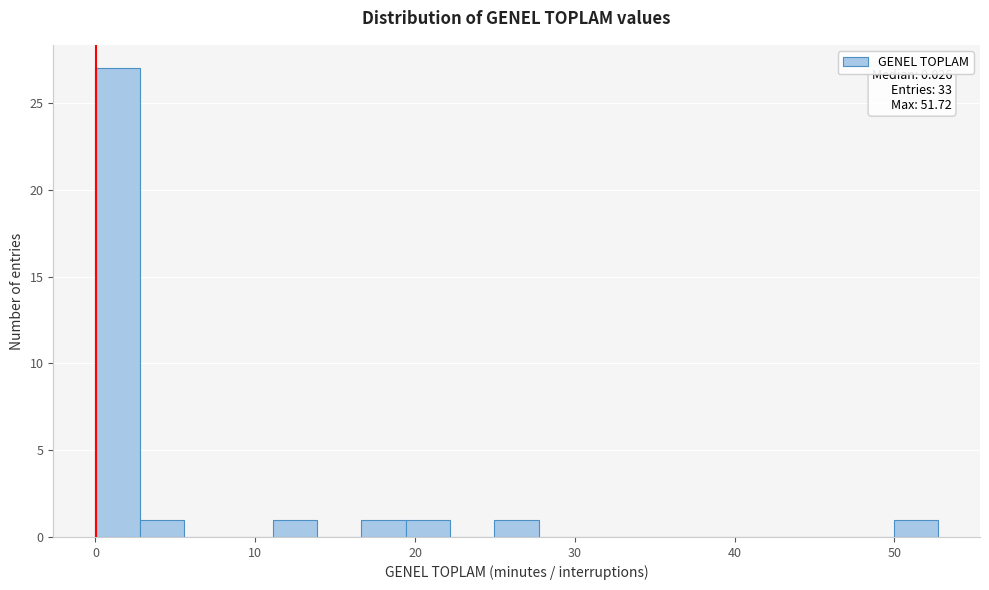

Around what value on the x-axis is the tallest bar? Give the approximate position of its centre, as read against the axis.

1